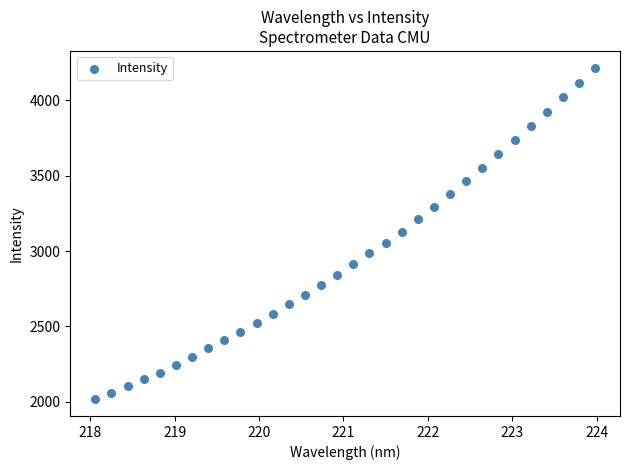

What is the range of X values (max minus min)?

5.9